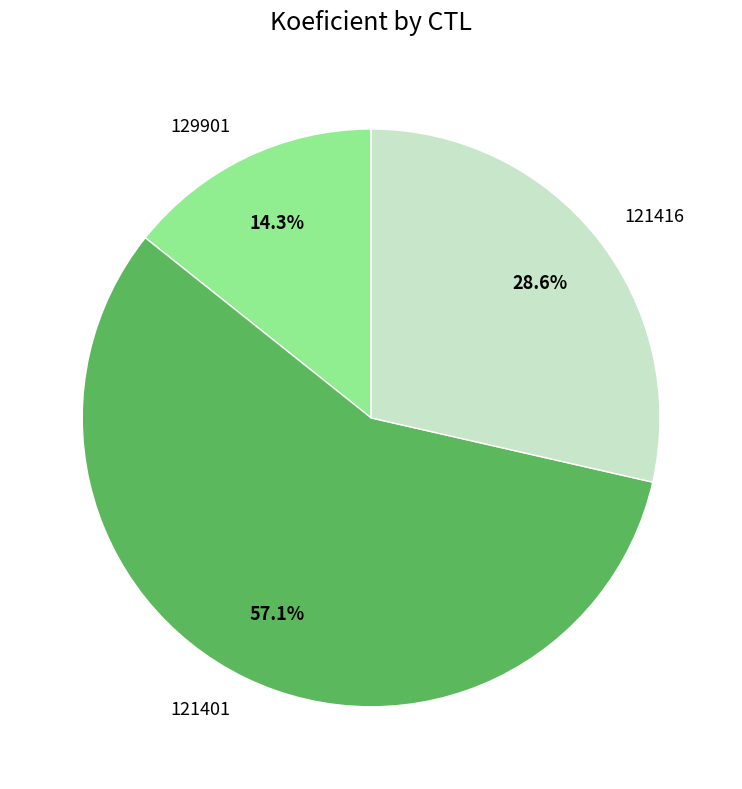

To the nearest percent, what is the average slice percentage?

33%